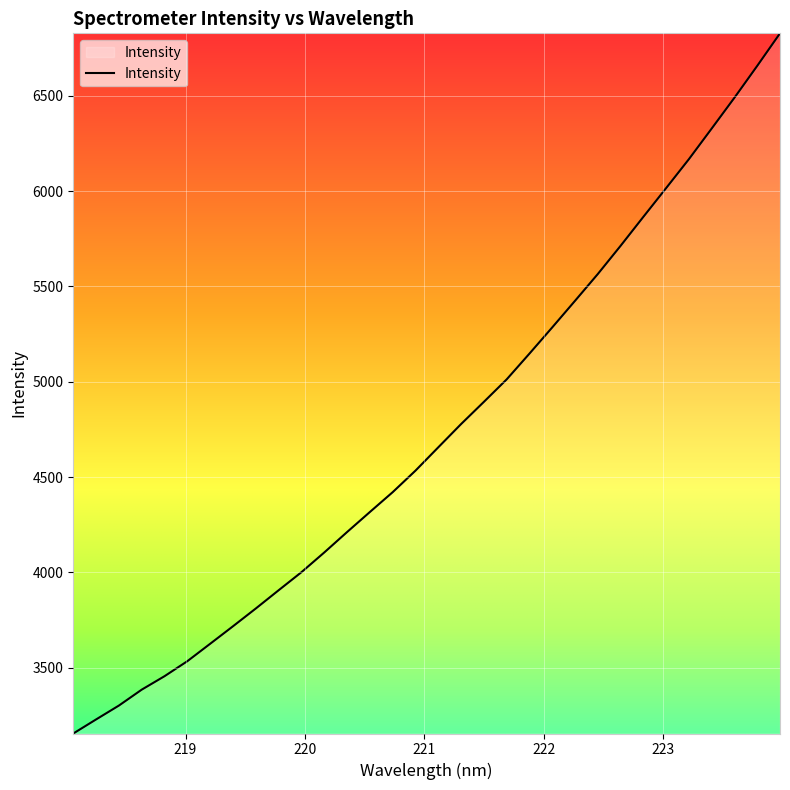

What is the maximum value shown in the chart?

6828.2